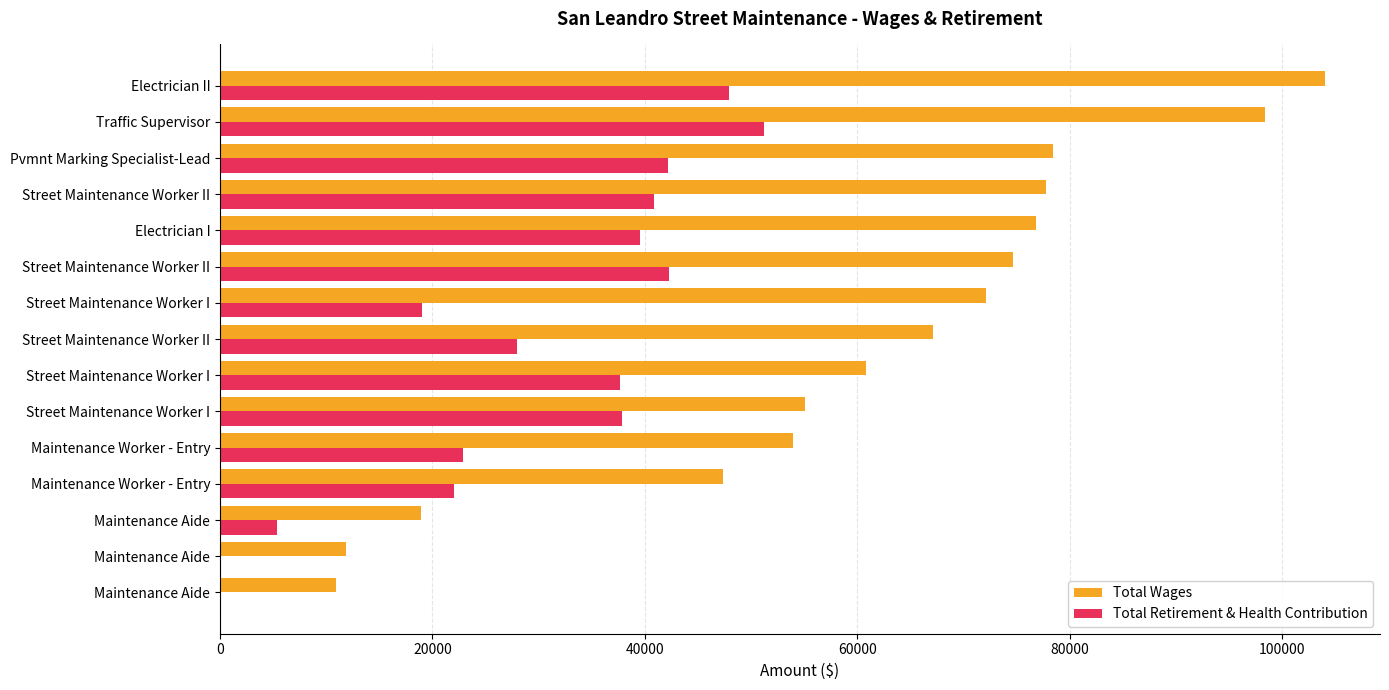

What is the maximum value shown in the chart?

104027